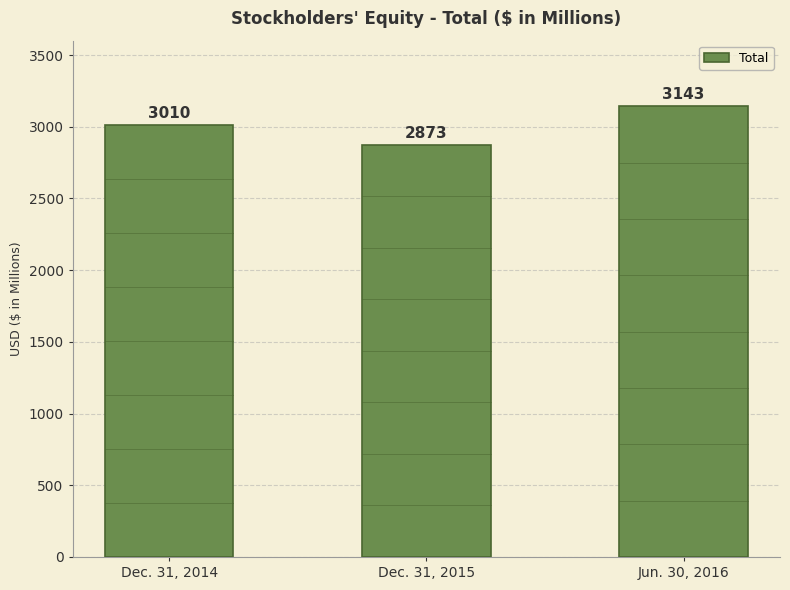

Reading left to right, transcribe all the data shown in this chart.

3010	2873	3143